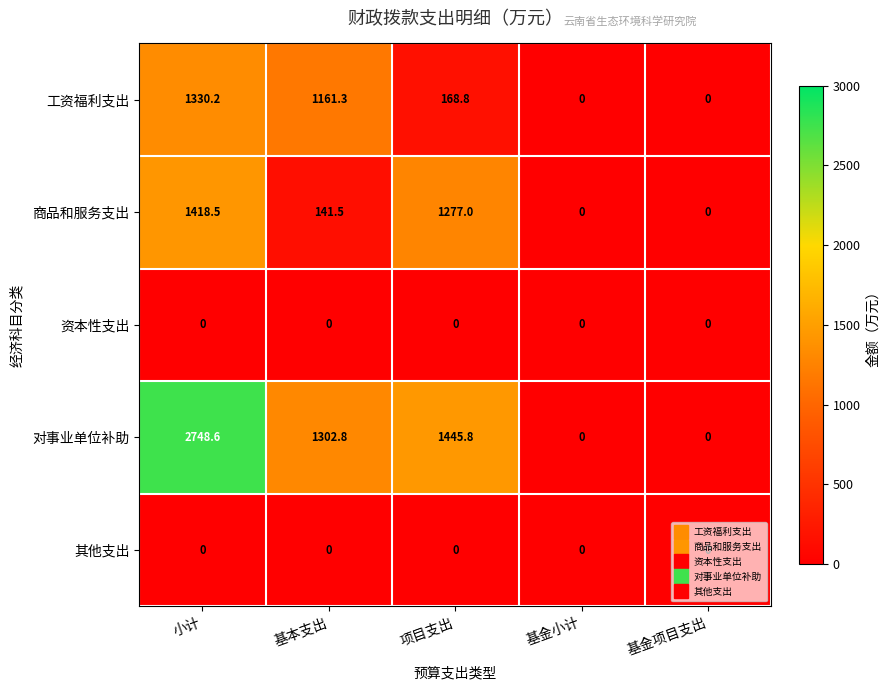

Between 基本支出 and 项目支出, which series saw the biggest shift?

商品和服务支出